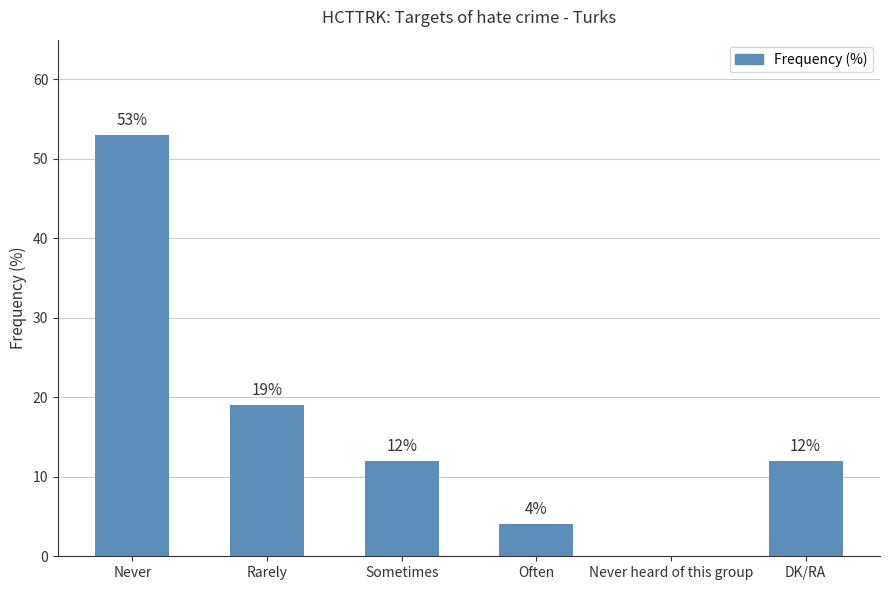

At which category does the chart reach its peak across all series?

Never